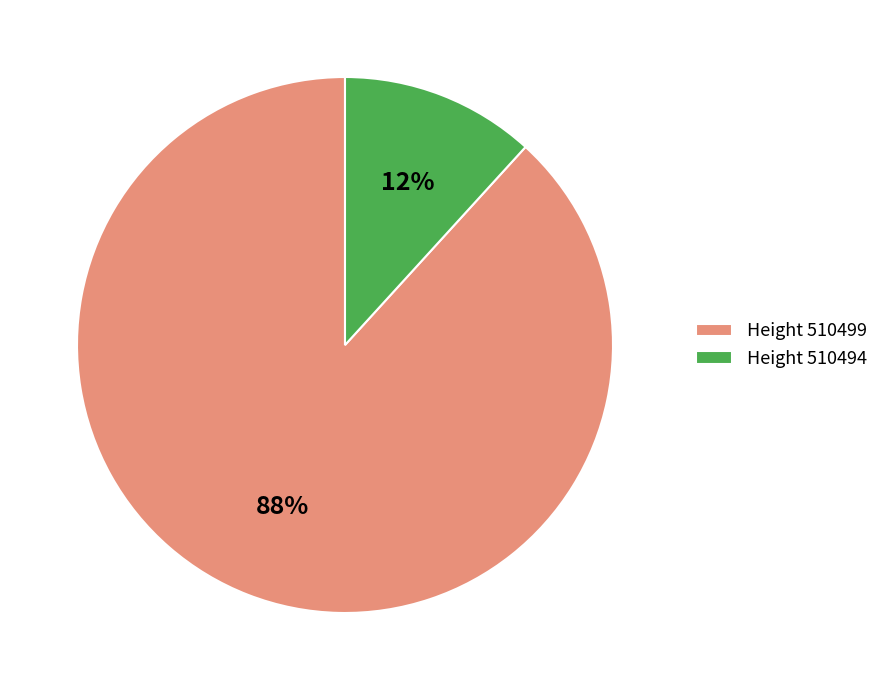

Rank the categories by value from highest to lowest.

Height 510499, Height 510494